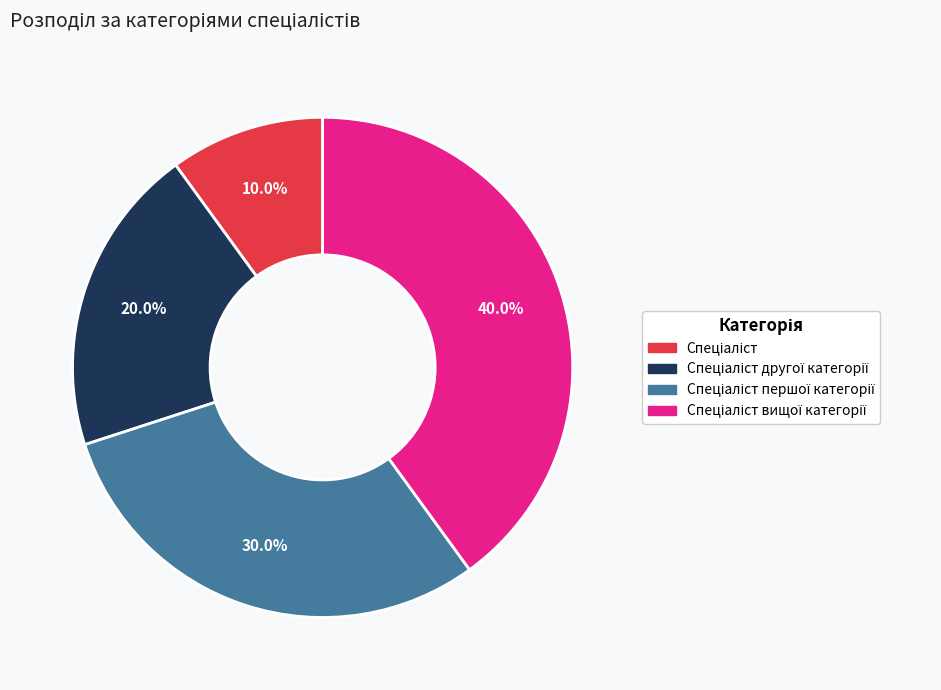

Count the number of slices in the pie.

4